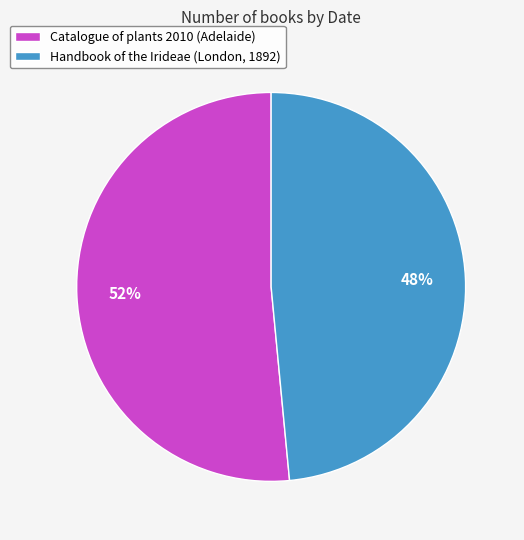

To the nearest percent, what portion does Handbook of the Irideae (London, 1892) represent?

48%